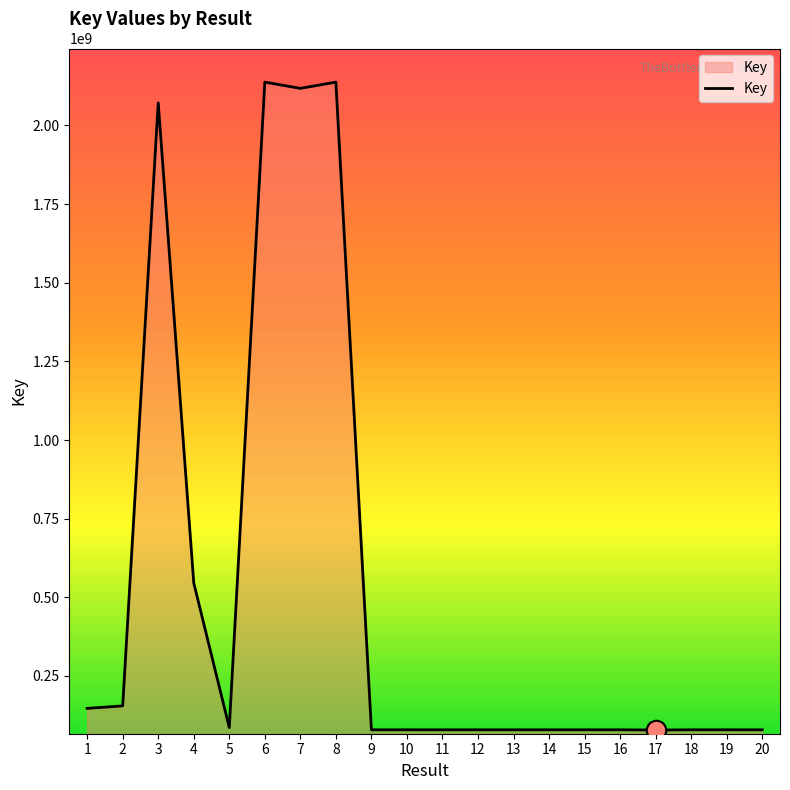

What is the smallest value displayed?

78015442